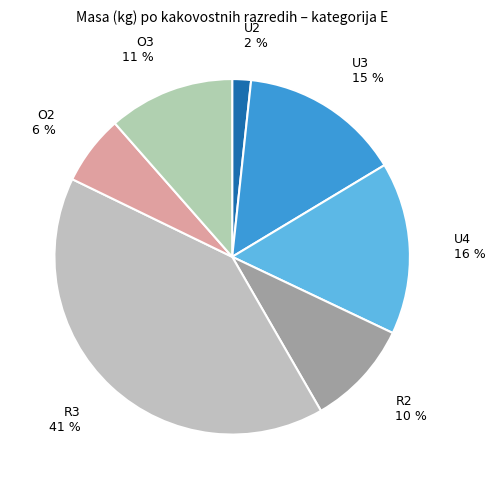

Do O3 and U3 together represent more than half of the pie?

No